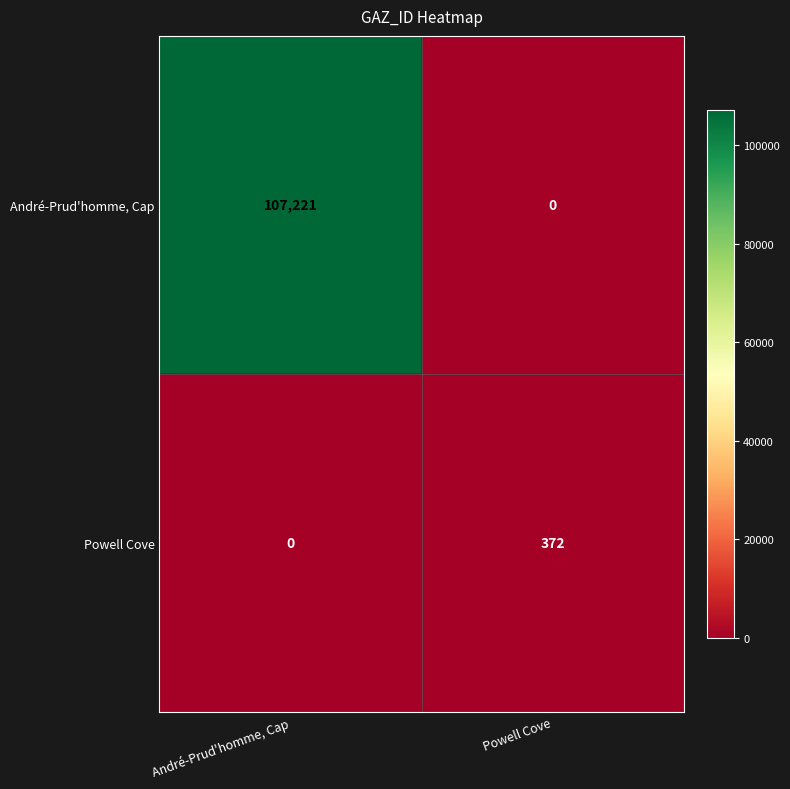

Rank the series by their maximum value, from lowest to highest.

Powell Cove, André-Prud'homme, Cap